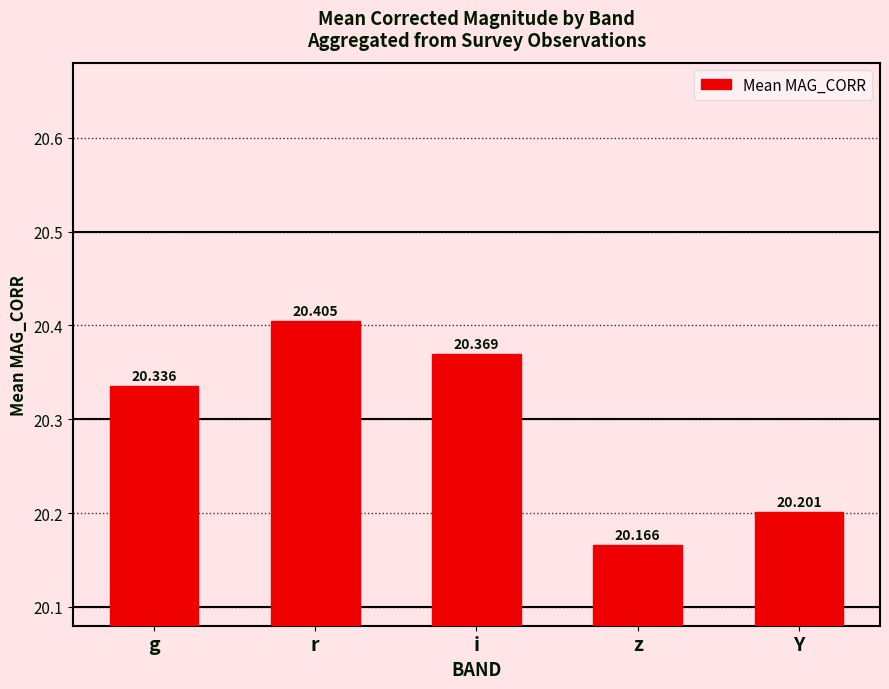

The chart shows a value of 5.9 at g. True or false?

False